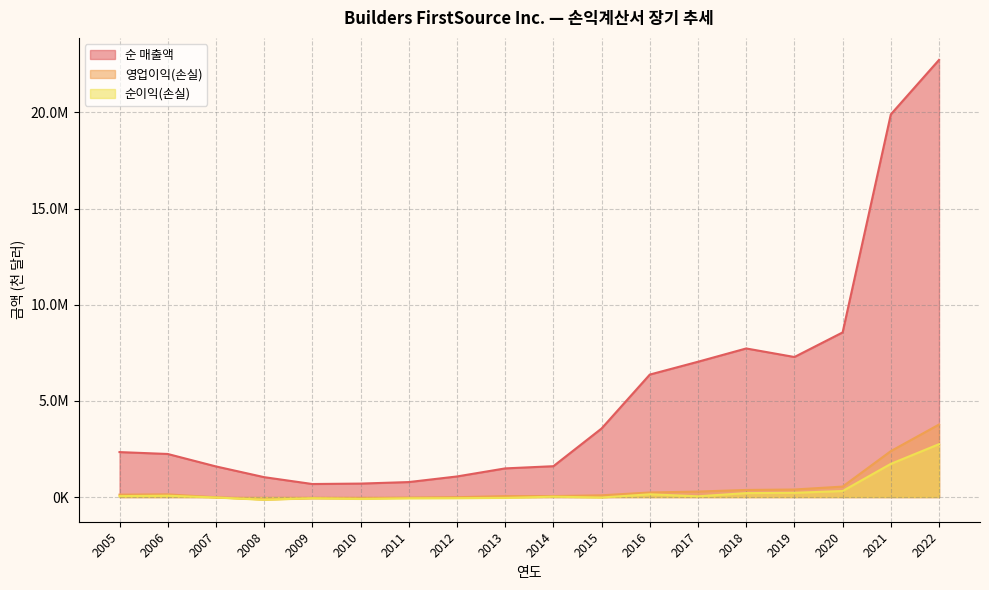

Rank the series at 2015 from lowest to highest value.

순이익(손실), 영업이익(손실), 순 매출액